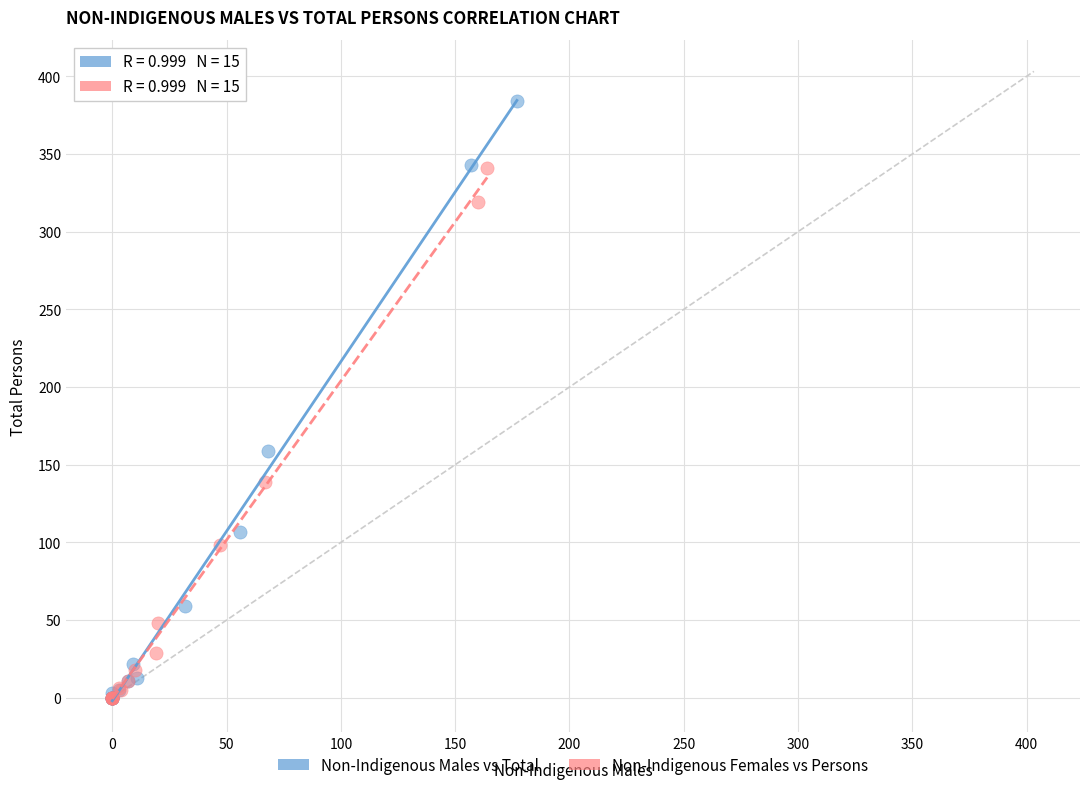

Which series contains the highest Y value?

Non-Indigenous Males vs Total